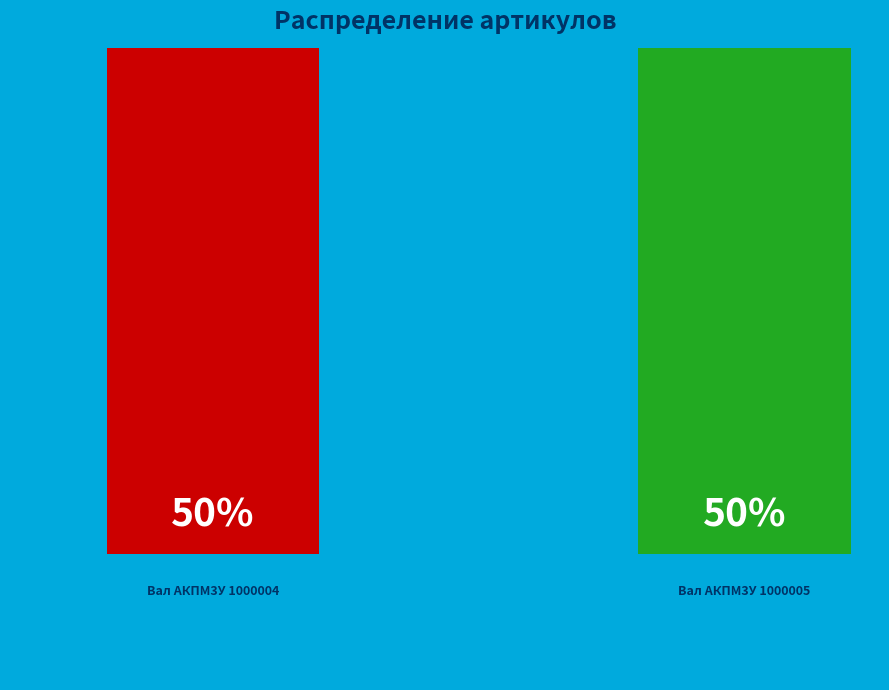

To the nearest percent, what percentage of the pie is Вал АКПМ3У 1000004?

50%